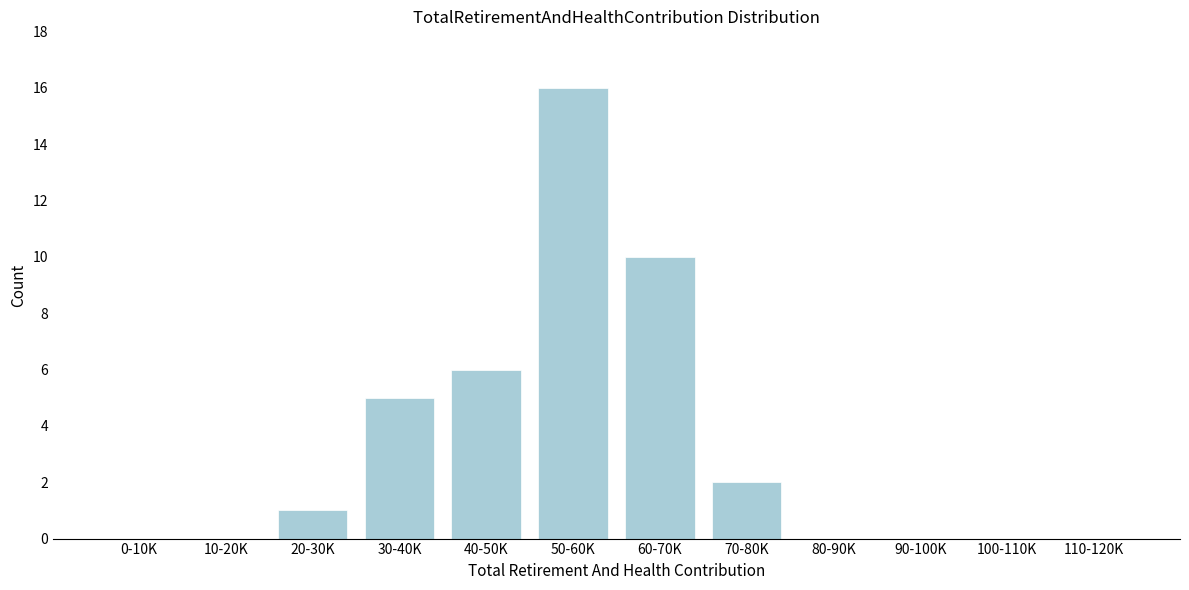

Reading right to left, extract all data points from this chart.

110-120K=0	100-110K=0	90-100K=0	80-90K=0	70-80K=2	60-70K=10	50-60K=16	40-50K=6	30-40K=5	20-30K=1	10-20K=0	0-10K=0